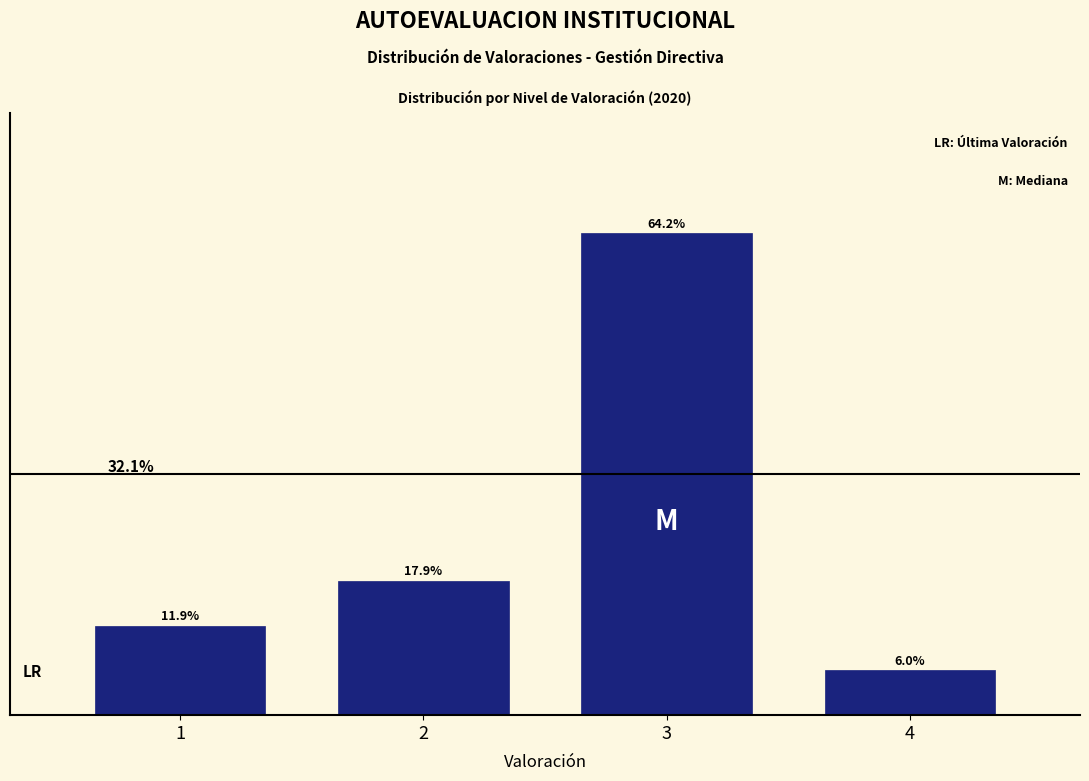

Rank the categories by value from lowest to highest.

4, 1, 2, 3